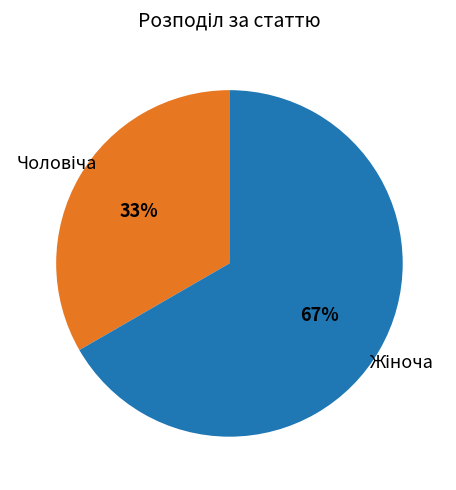

Does any single category account for the majority?

Yes